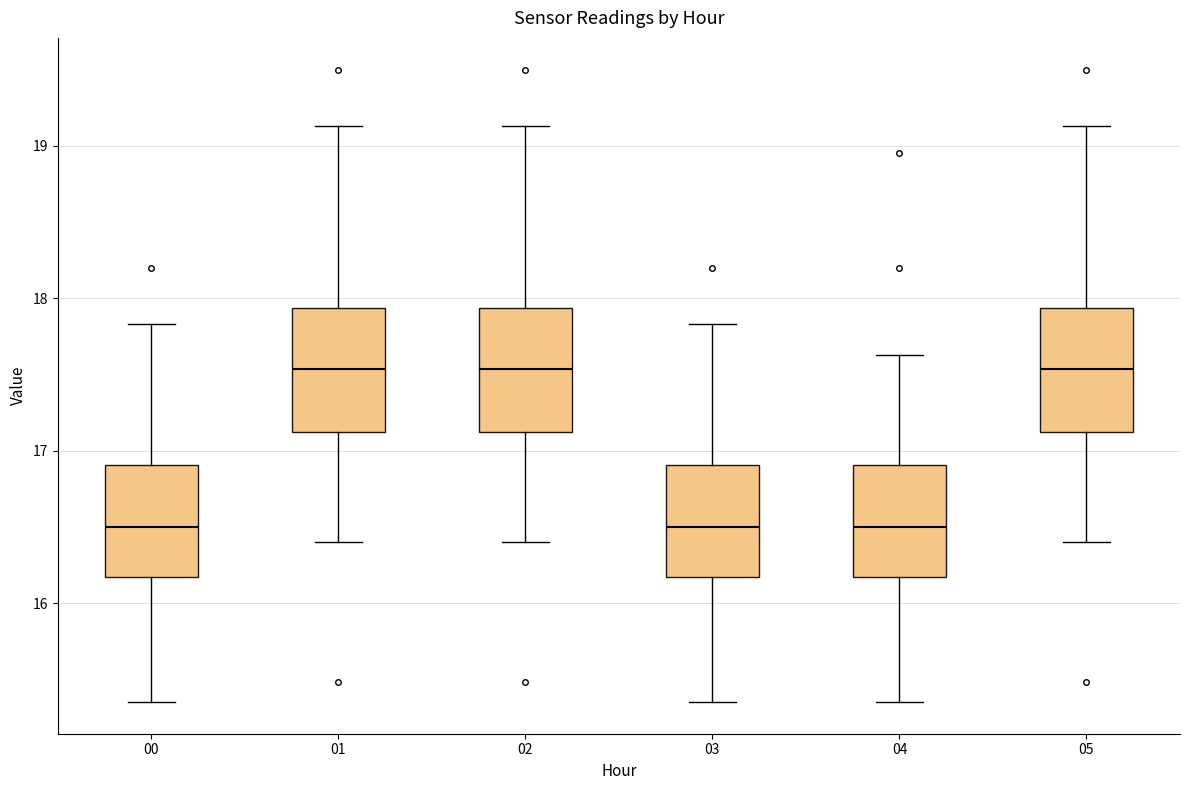

Where does the median line of the box at x = 01 sit on the y-axis? The values are not printed on the chart, so give them approximately, as read against the axis.

17.5